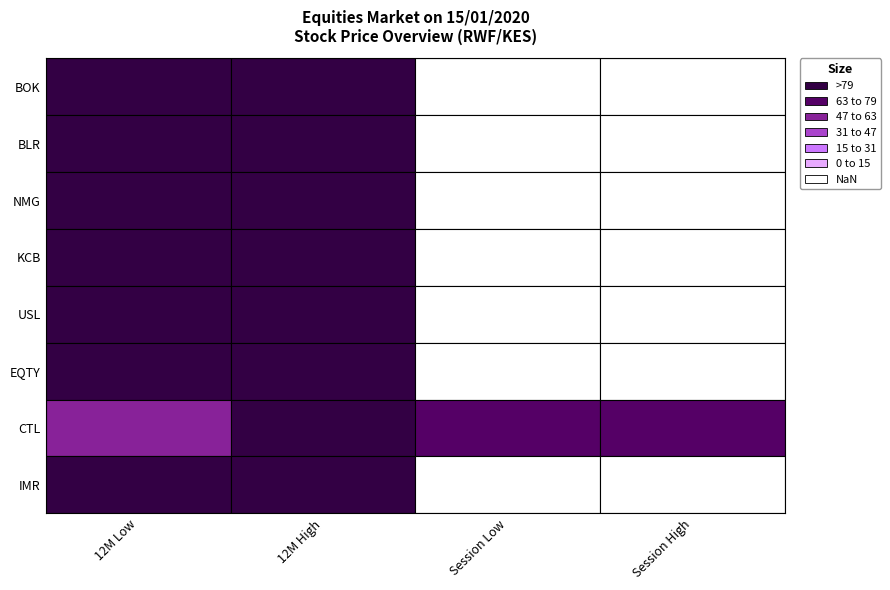

List the labels in order of BOK value, largest first.

0, 1, 2, 3